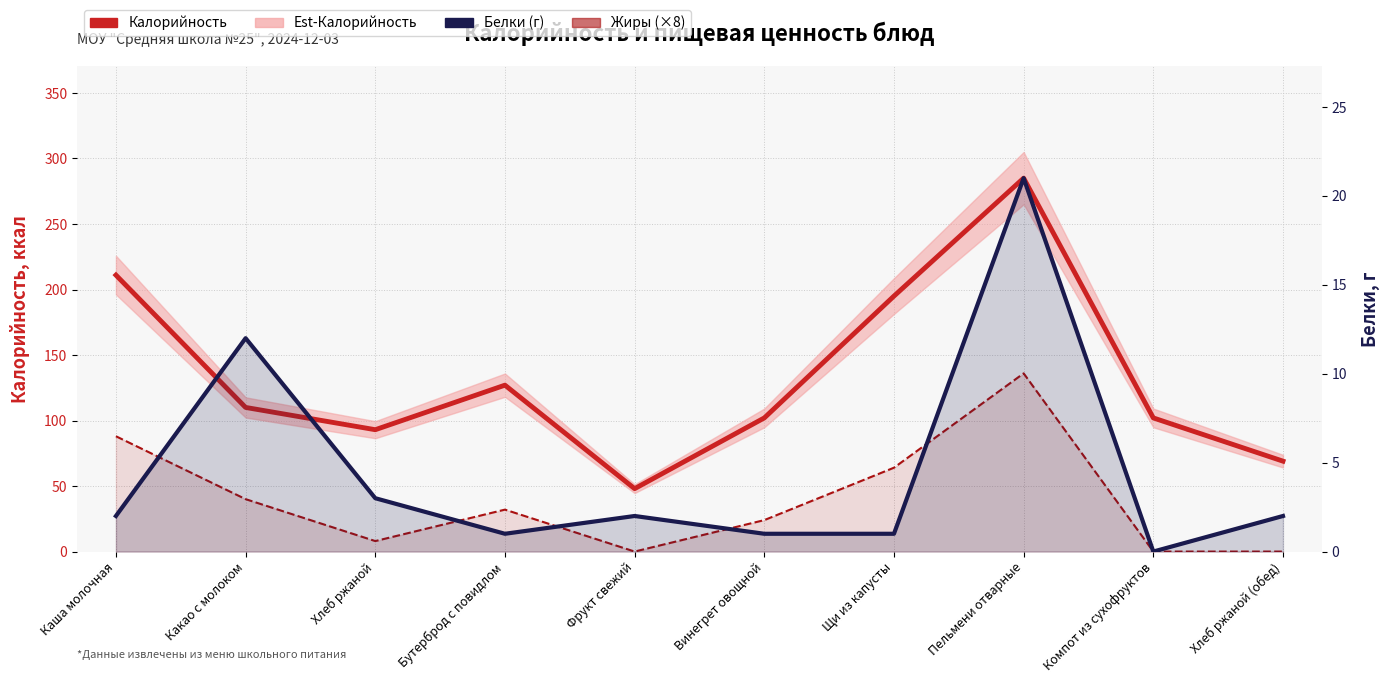

True or false: Калорийность and Белки (г) intersect in this chart.

False